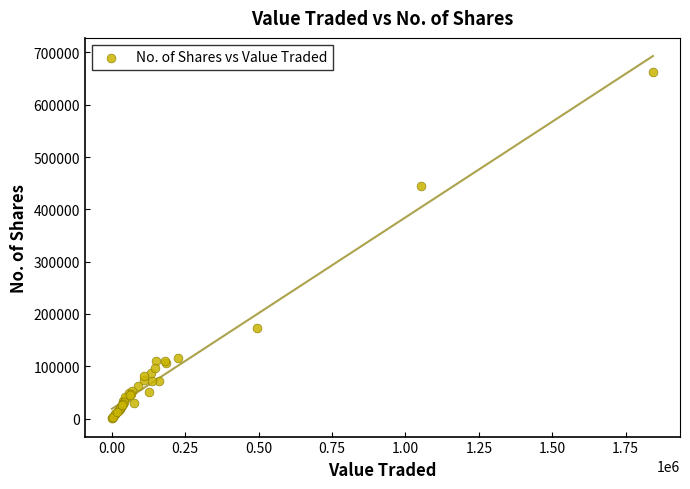

What Y value in the scatter plot is closest to 331723?

445548